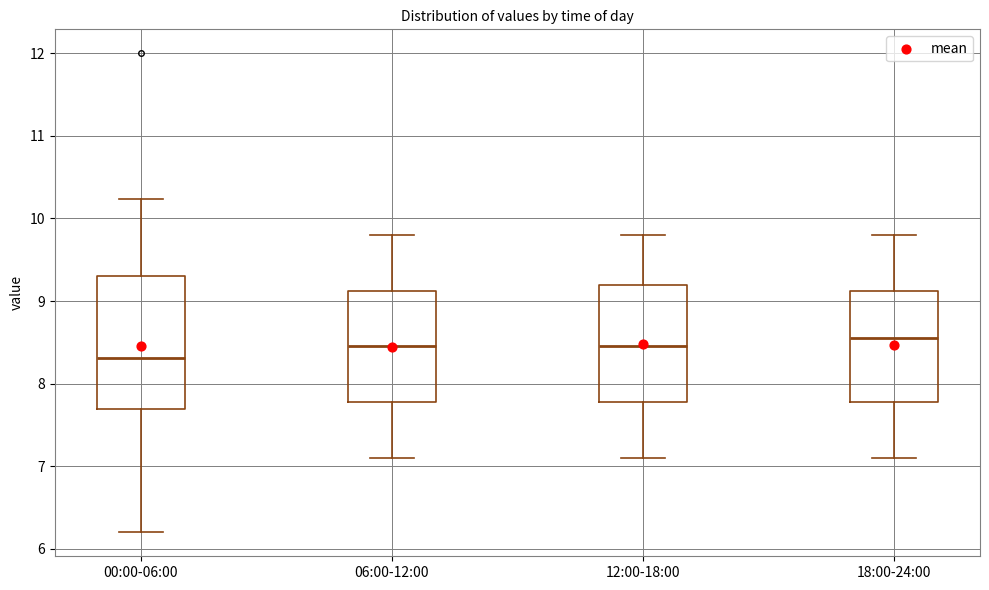

Reading left to right, transcribe this box plot: for each box, give where its median line is, the range the box spans, and where its two whiskers end, as read against the y-axis. The values are not printed on the chart, so give them approximately, as read against the axis.

00:00-06:00: median 8.3, box 7.7 to 9.3, whiskers 6.2 to 10.2
06:00-12:00: median 8.5, box 7.8 to 9.1, whiskers 7.1 to 9.8
12:00-18:00: median 8.5, box 7.8 to 9.2, whiskers 7.1 to 9.8
18:00-24:00: median 8.6, box 7.8 to 9.1, whiskers 7.1 to 9.8